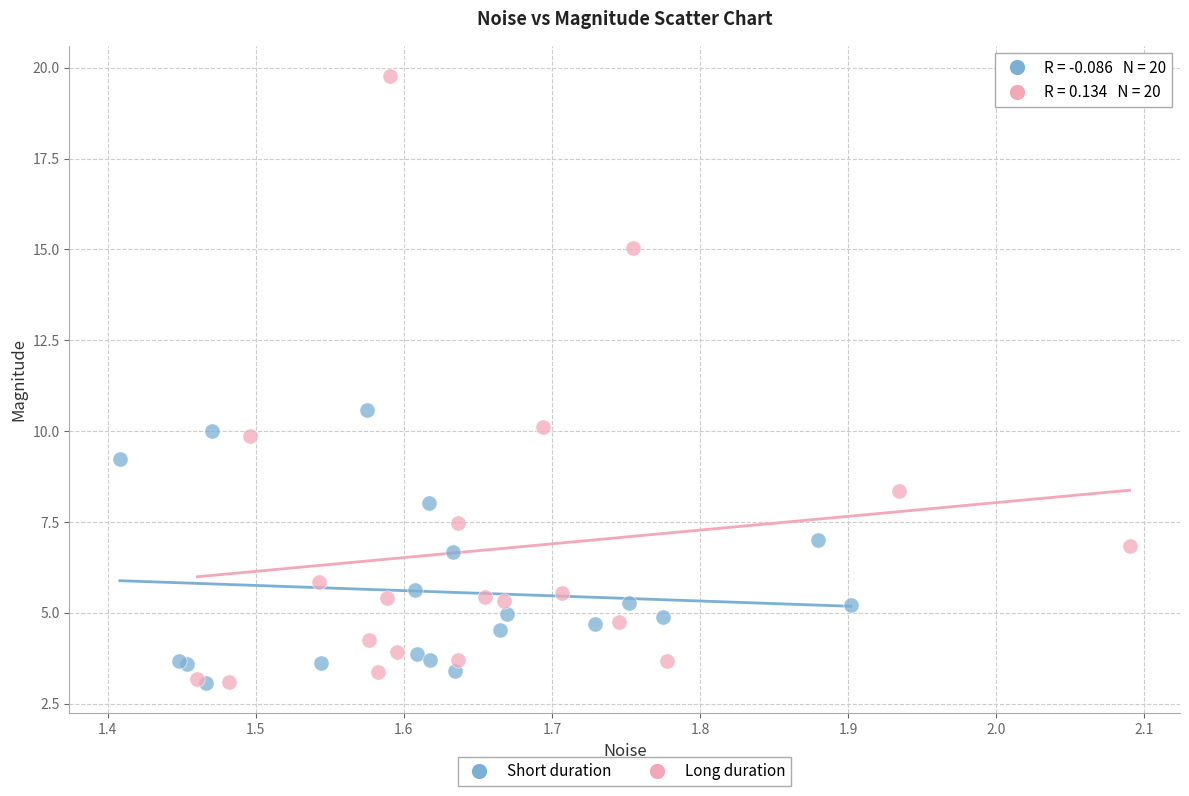

Which series reaches the maximum Y coordinate?

Long duration